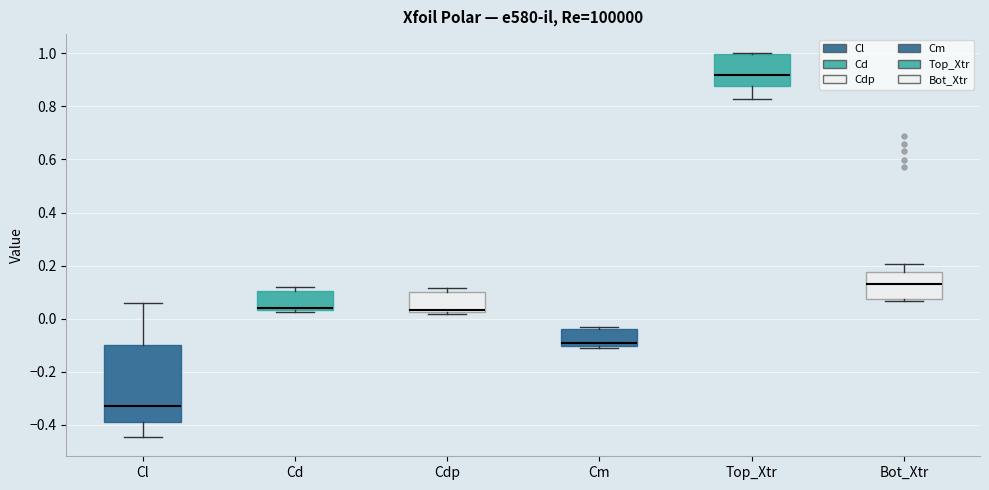

Which box is the tallest, from its lower edge to its upper edge?

Cl